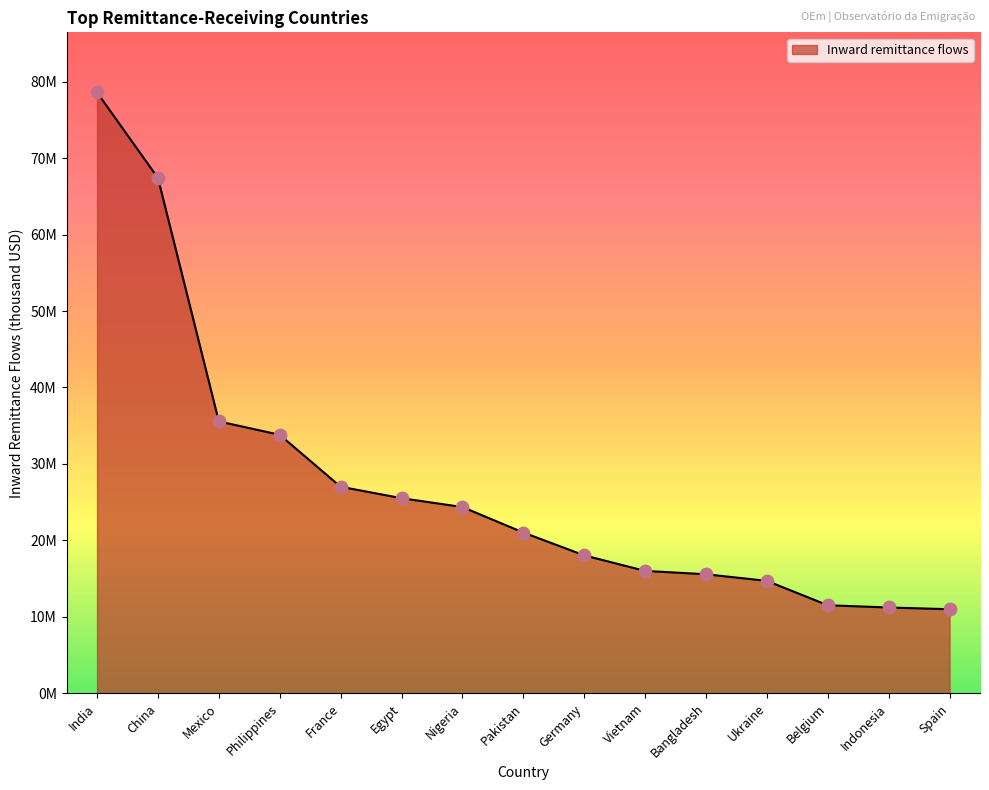

Is this an area chart (filled region under the line)?

Yes